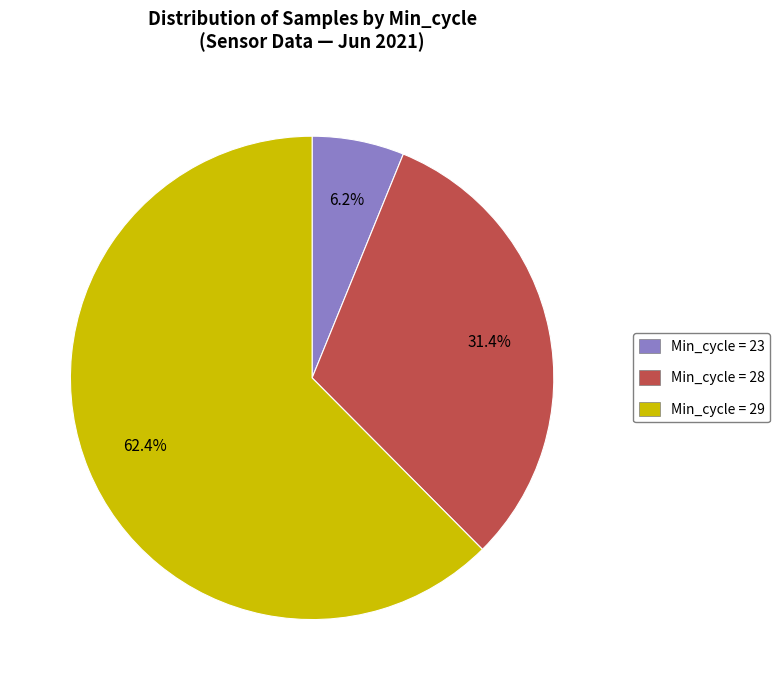

Does any single category account for the majority?

Yes